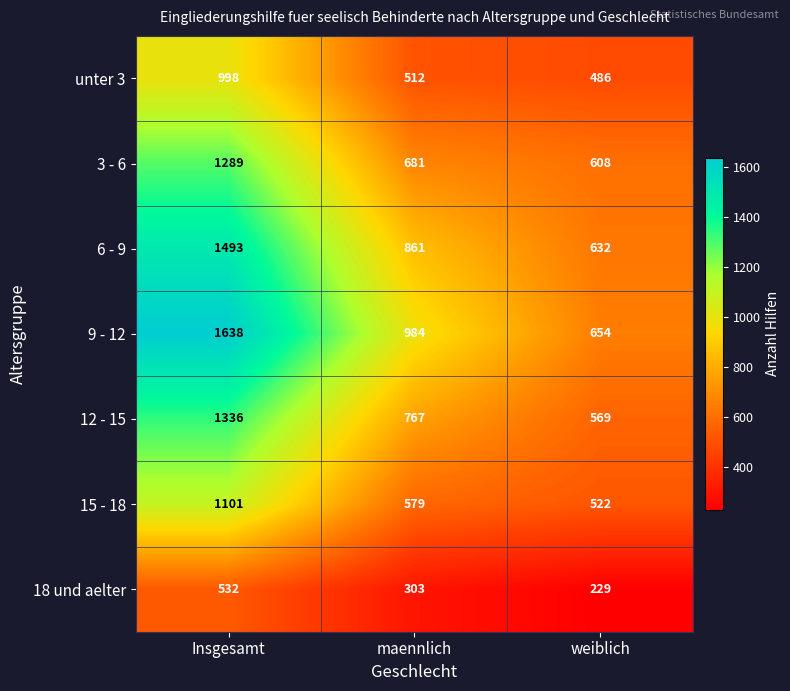

Is it true that 12 - 15 equals 863 at weiblich?

False